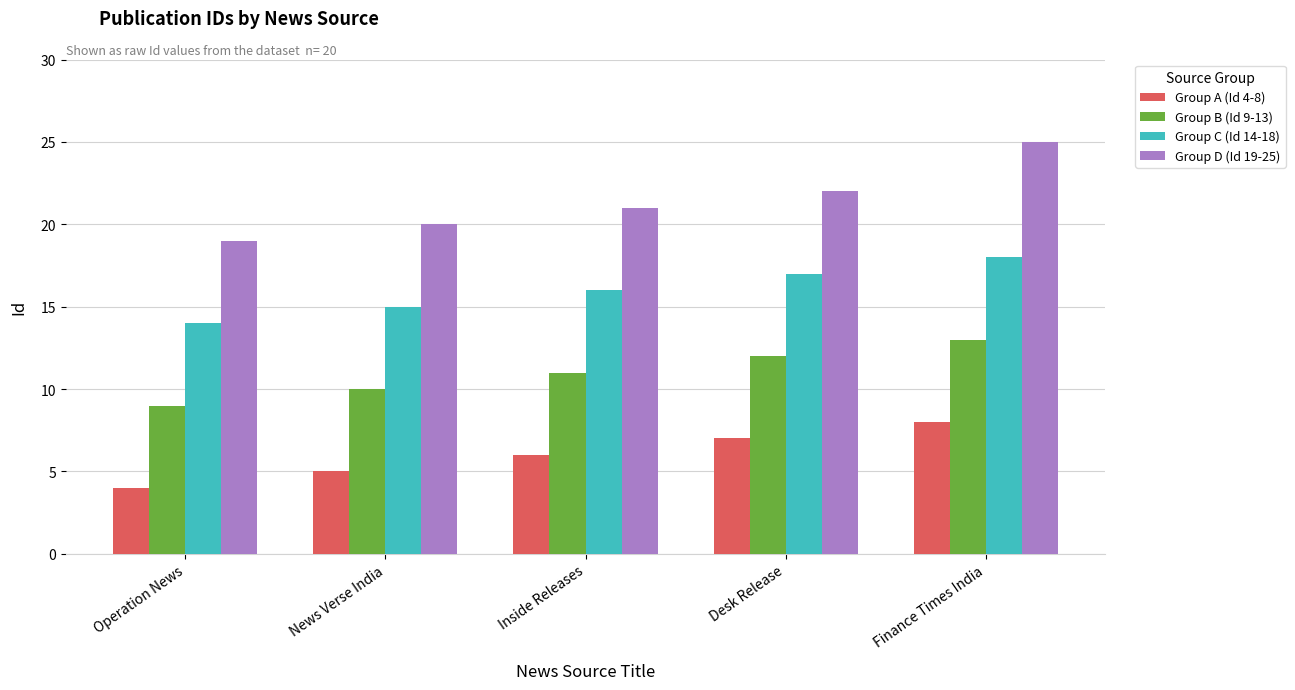

How many categories are shown in the chart?

5